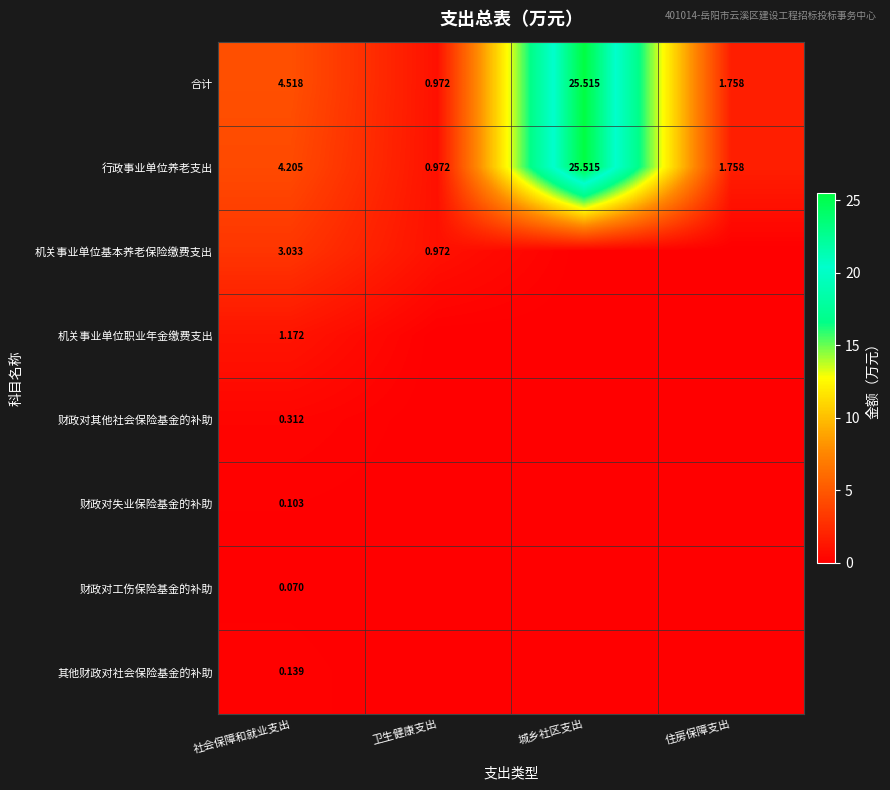

How many data points does each series have?

4